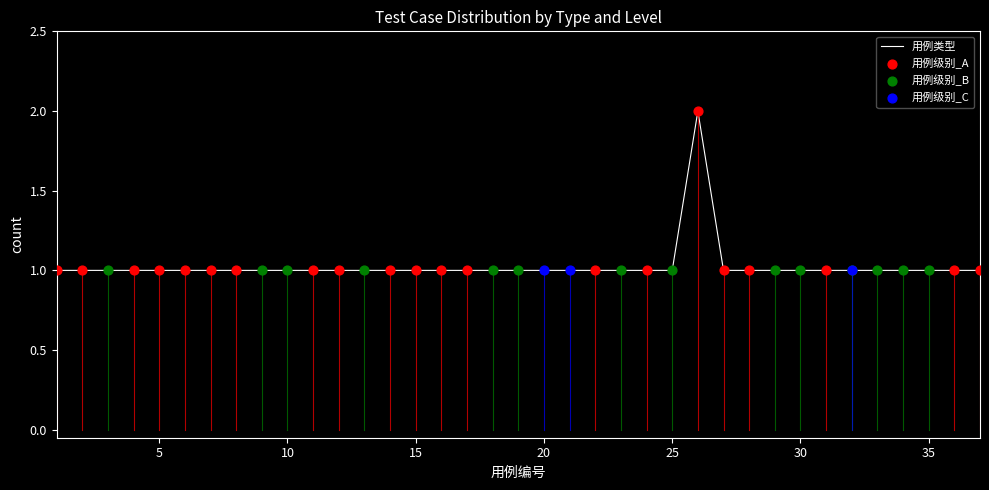

Does the chart have visible grid lines?

No